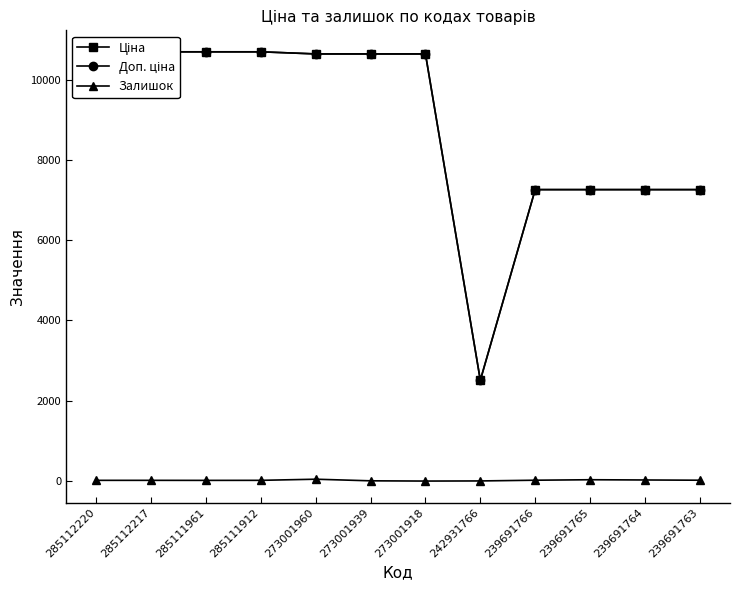

True or false: Ціна and Залишок intersect in this chart.

False